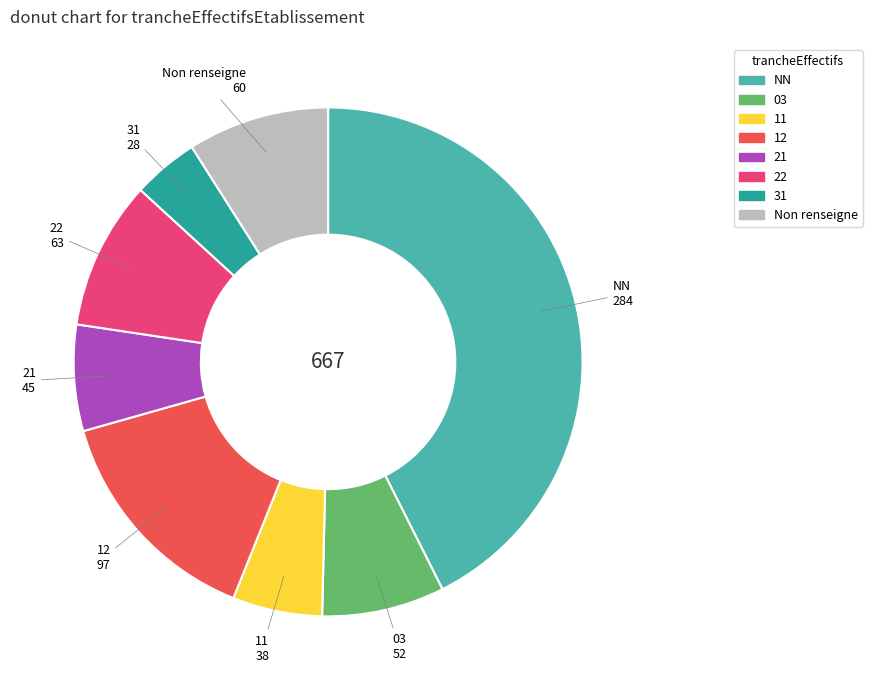

Count the number of slices in the pie.

8